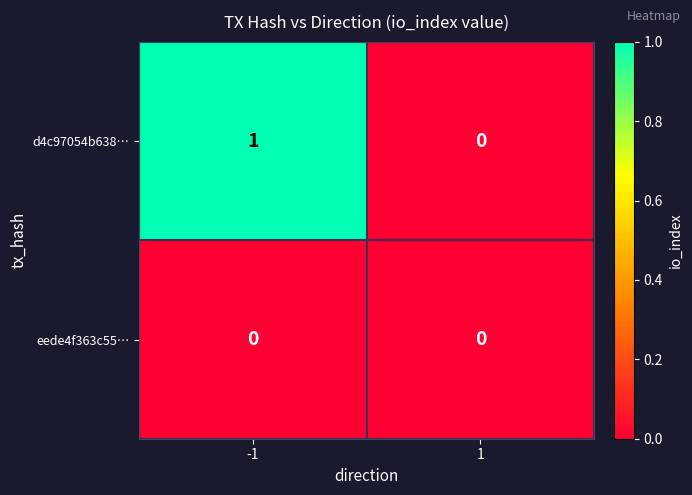

Reading left to right, extract all data points from this chart.

d4c97054b638…: 1	0
eede4f363c55…: 0	0